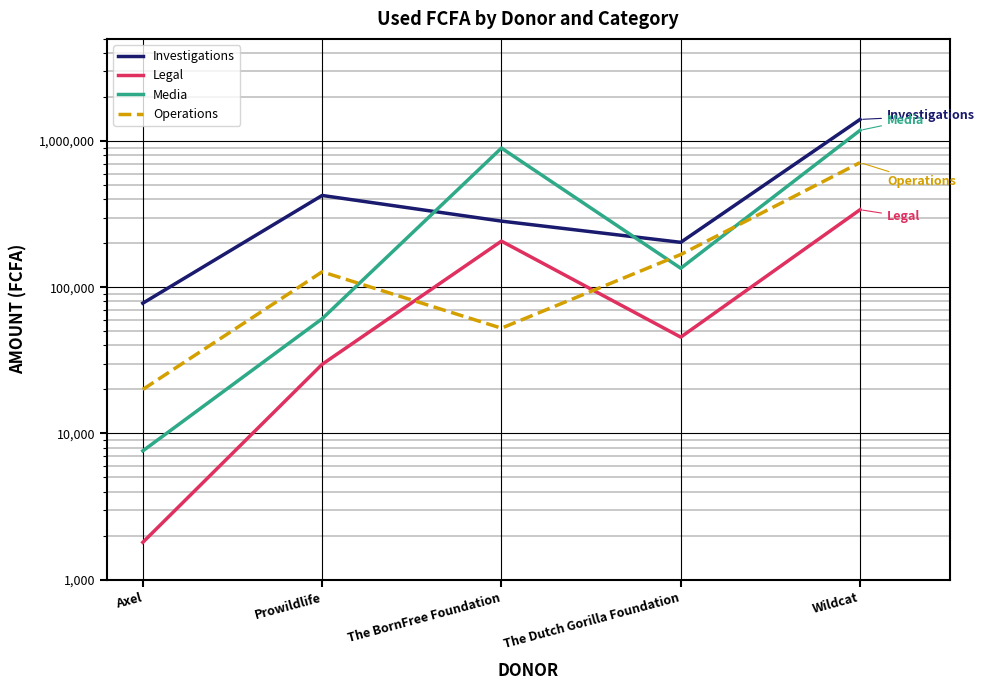

Count the number of categories in the chart.

5